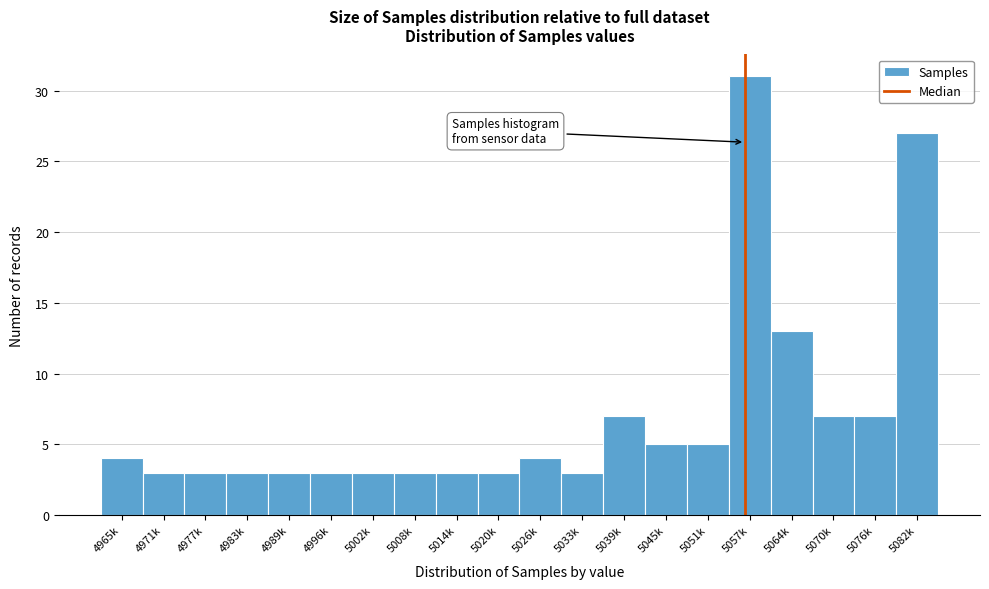

Reading left to right, extract all data points from this chart.

4965k=4	4971k=3	4977k=3	4983k=3	4989k=3	4996k=3	5002k=3	5008k=3	5014k=3	5020k=3	5026k=4	5033k=3	5039k=7	5045k=5	5051k=5	5057k=31	5064k=13	5070k=7	5076k=7	5082k=27